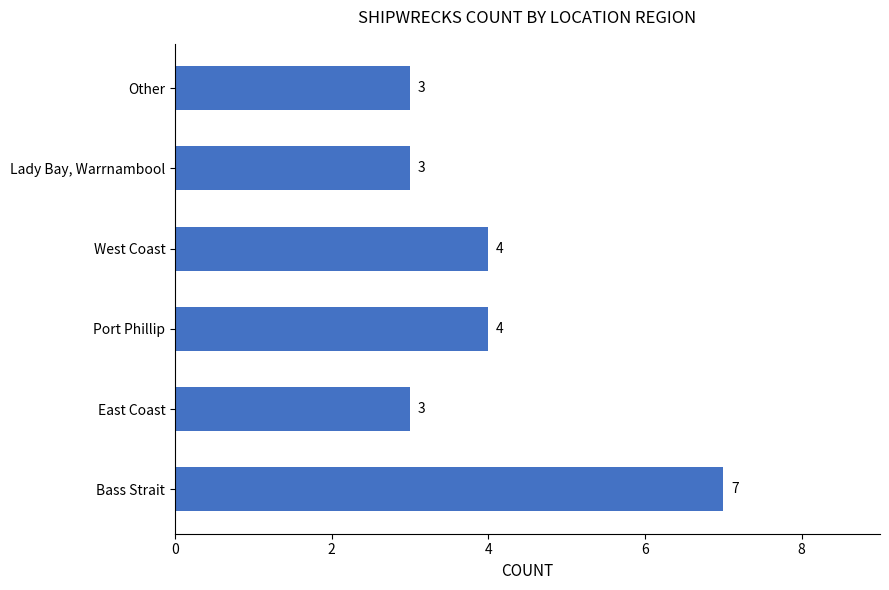

Is it true that the value at Lady Bay, Warrnambool is 3?

True